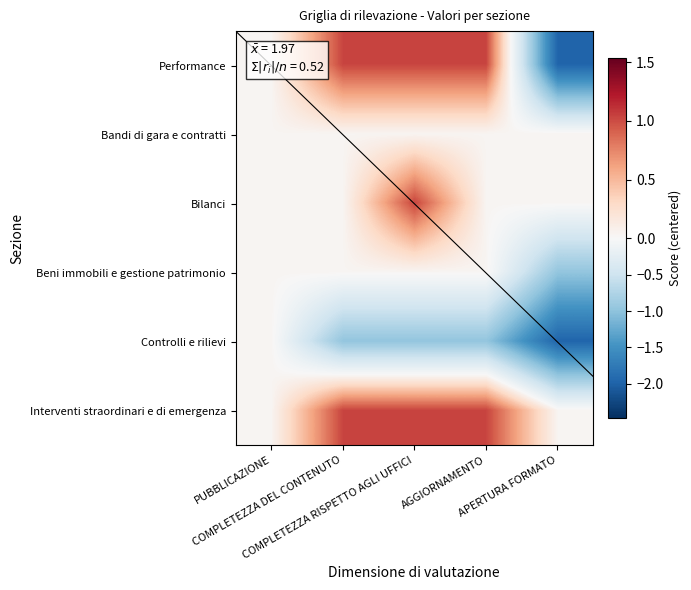

How many data points does each series have?

5